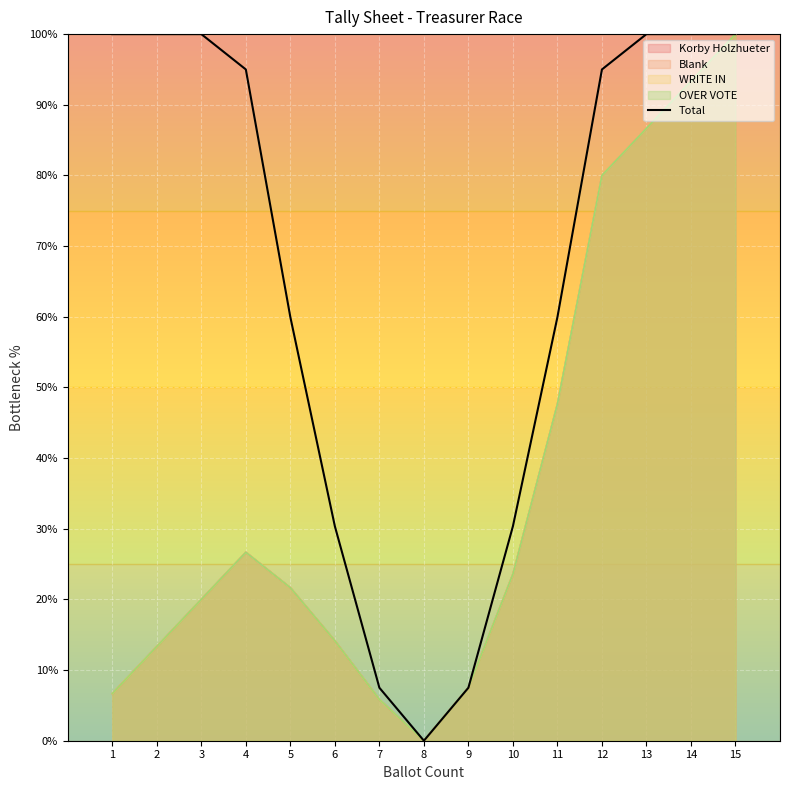

What is the change in value from 4 to 14?

+5.0